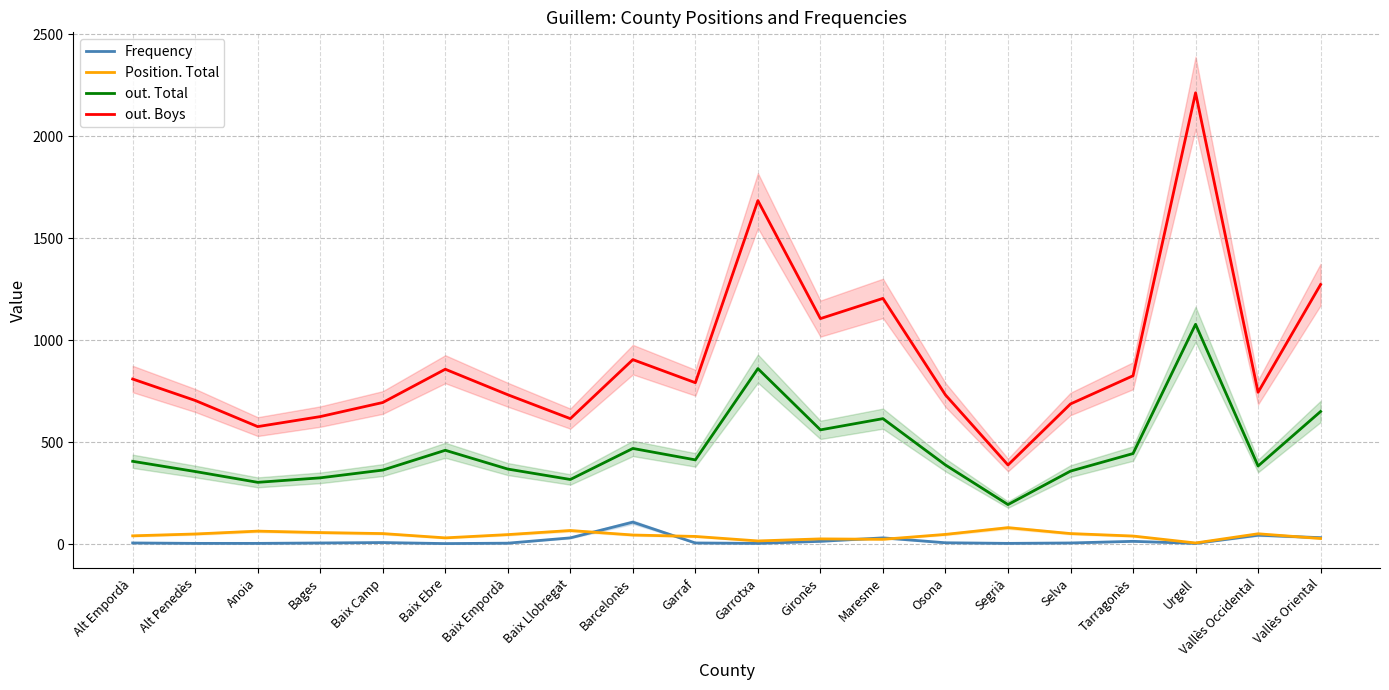

The value of out. Boys at Selva is 688. True or false?

True